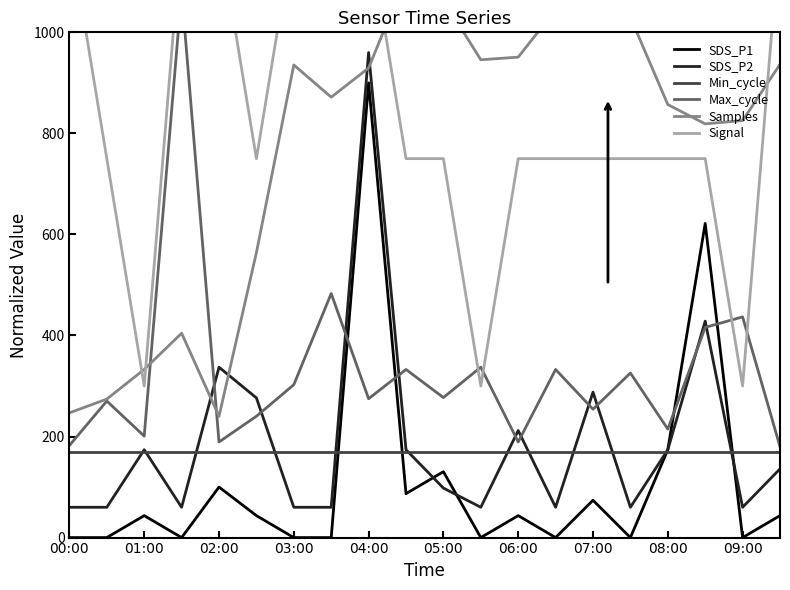

What is the highest value of the SDS_P1 series?

900.0